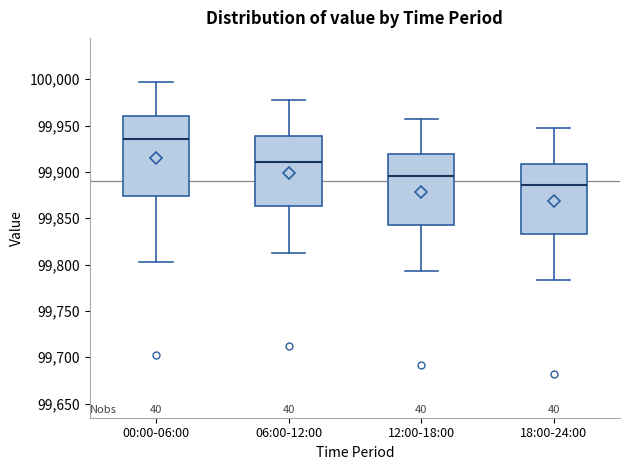

Where does the lower whisker of the box for 06:00-12:00 end on the y-axis? The values are not printed on the chart, so give them approximately, as read against the axis.

99815